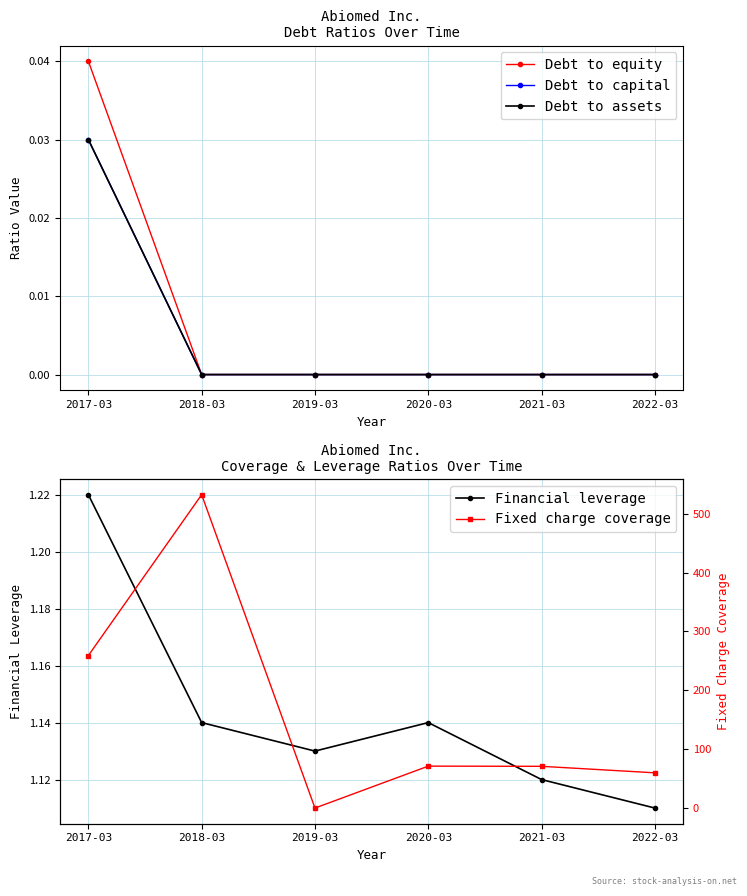

Does the chart display data point markers on the line(s)?

Yes